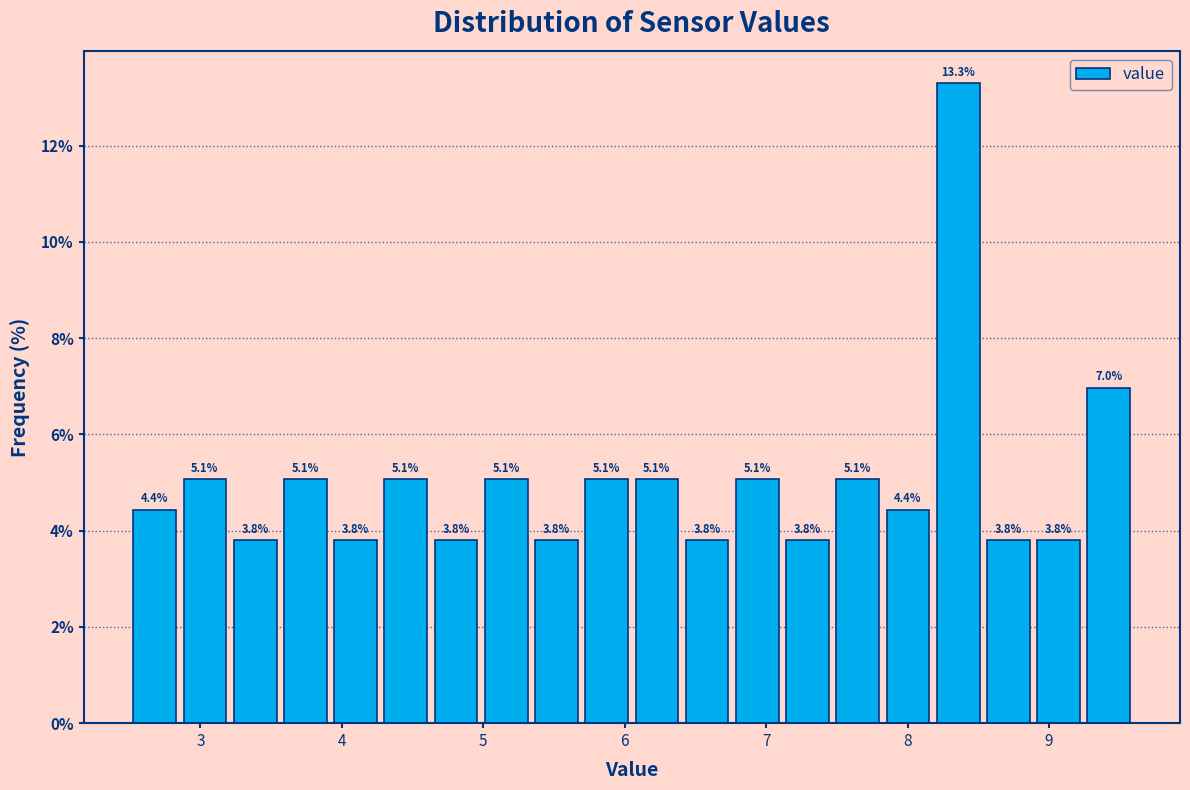

Around what value on the x-axis is the tallest bar? Give the approximate position of its centre, as read against the axis.

8.4